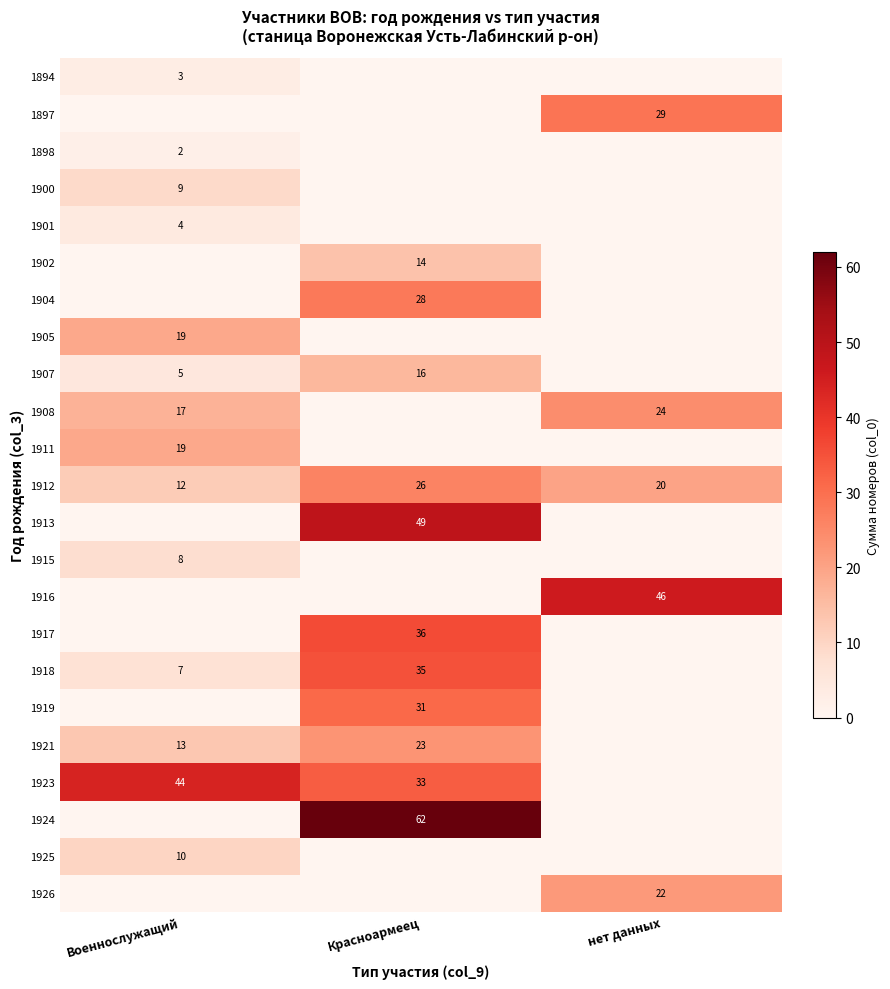

Is the value of 1894 at Военнослужащий greater than the value of 1918 at Красноармеец?

No